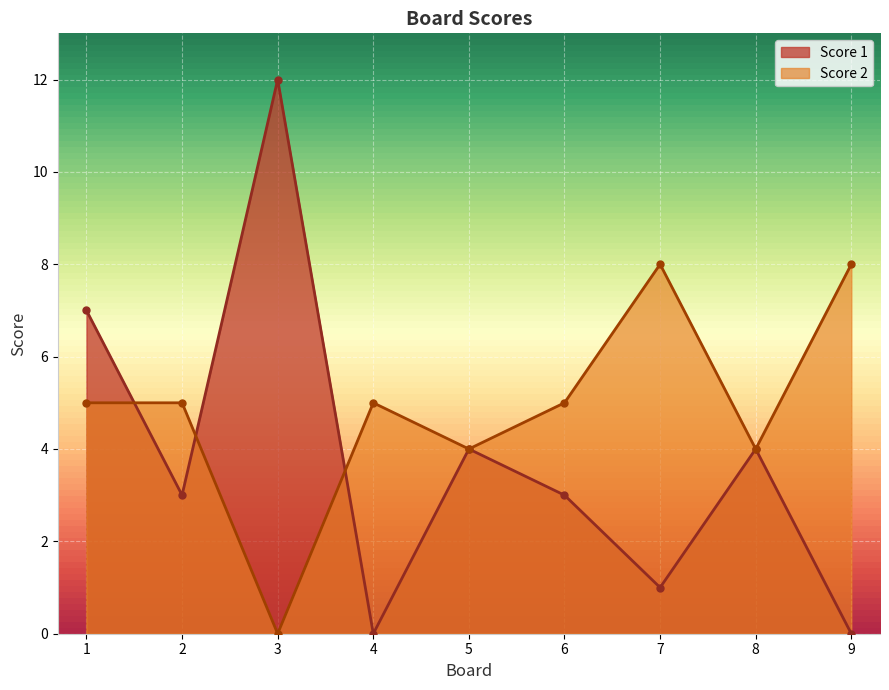

What is the difference between the maximum and minimum values in the Score 2 series?

8